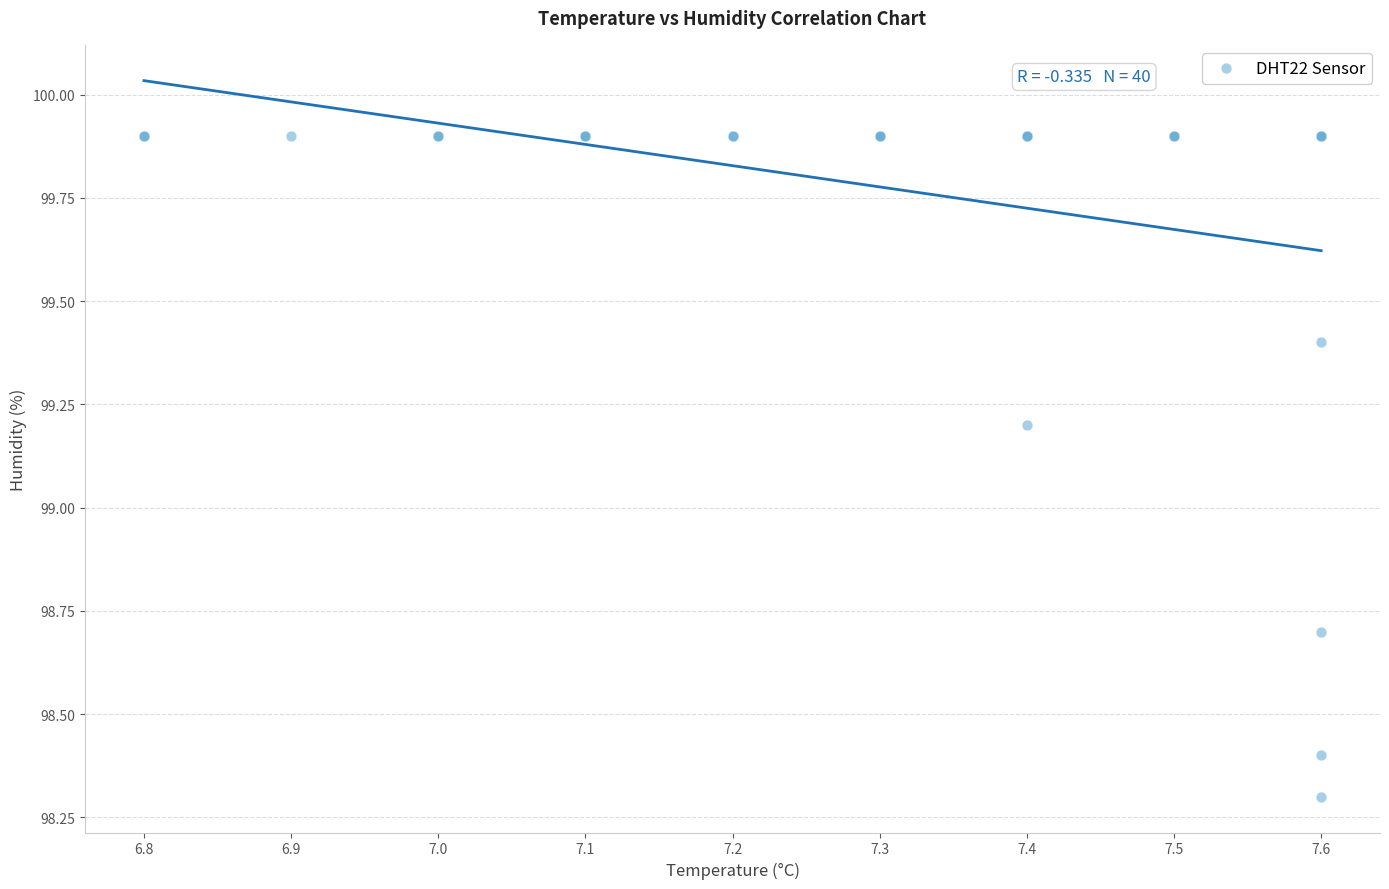

What Y value in the scatter plot is closest to 99?

99.2